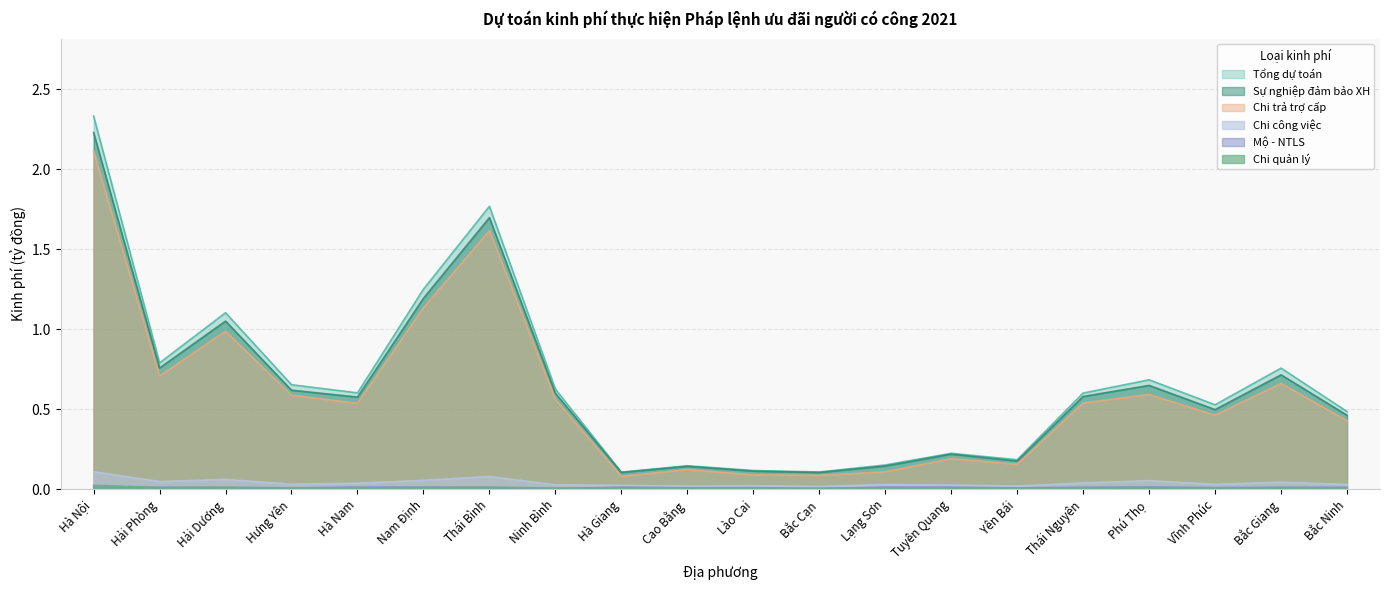

Count the number of data series in this chart.

6